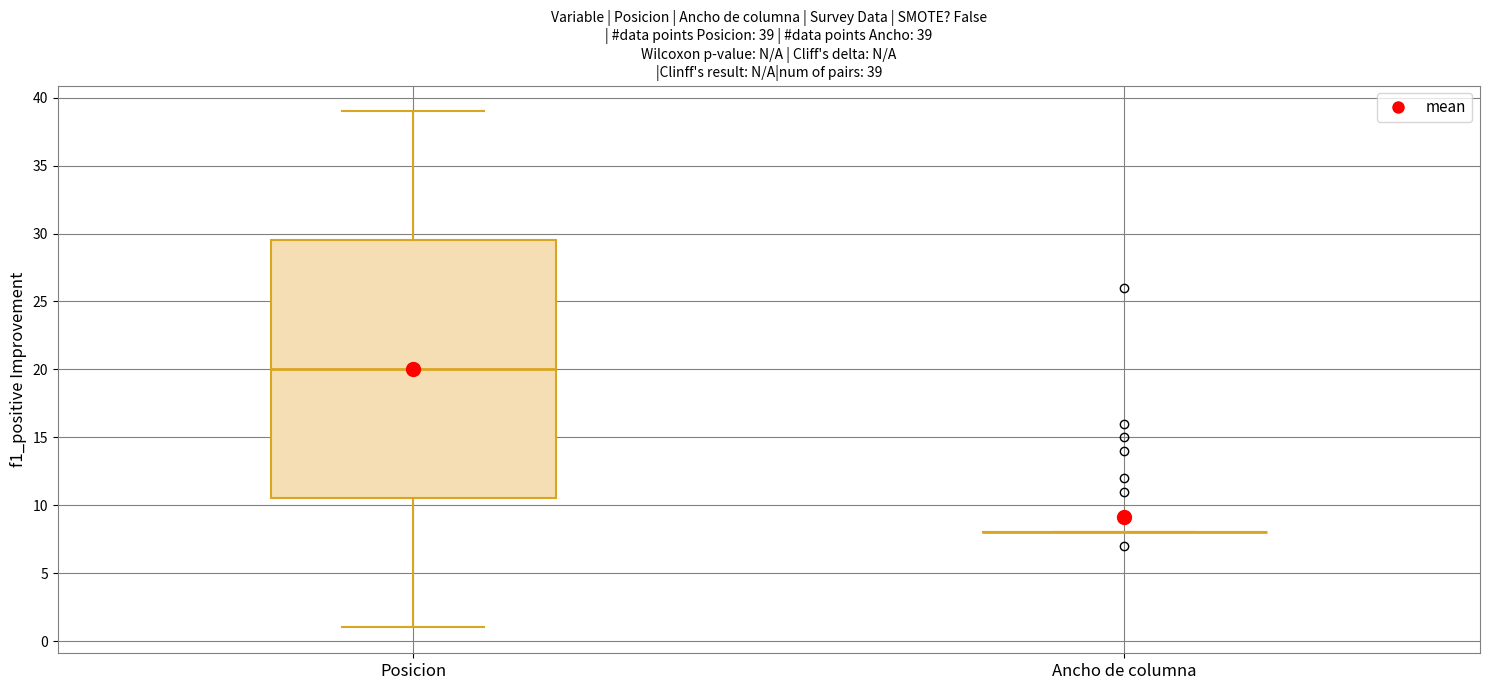

Comparing the boxes themselves (not the whiskers), which one is the tallest?

Posicion